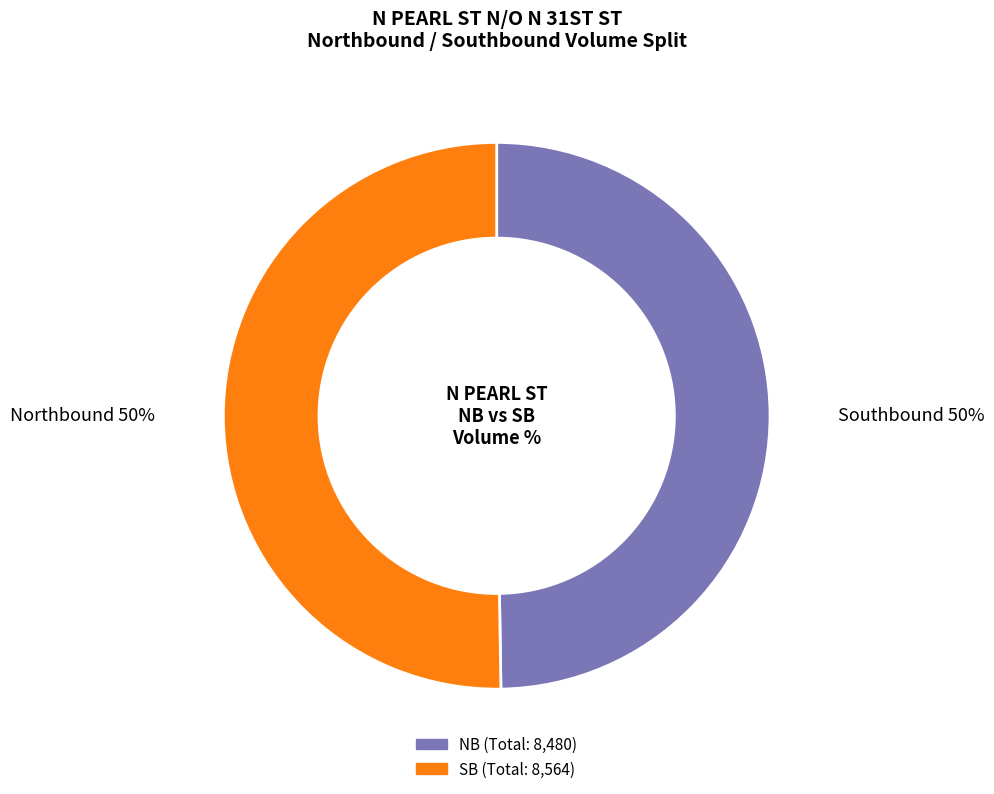

What is the ratio of the value at NB to the value at SB?

1.0